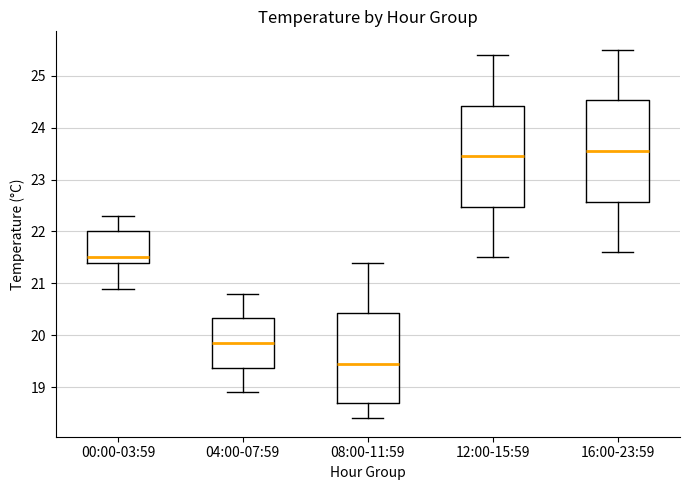

Where is the upper edge of the box for 12:00-15:59 on the y-axis? The values are not printed on the chart, so give them approximately, as read against the axis.

24.4